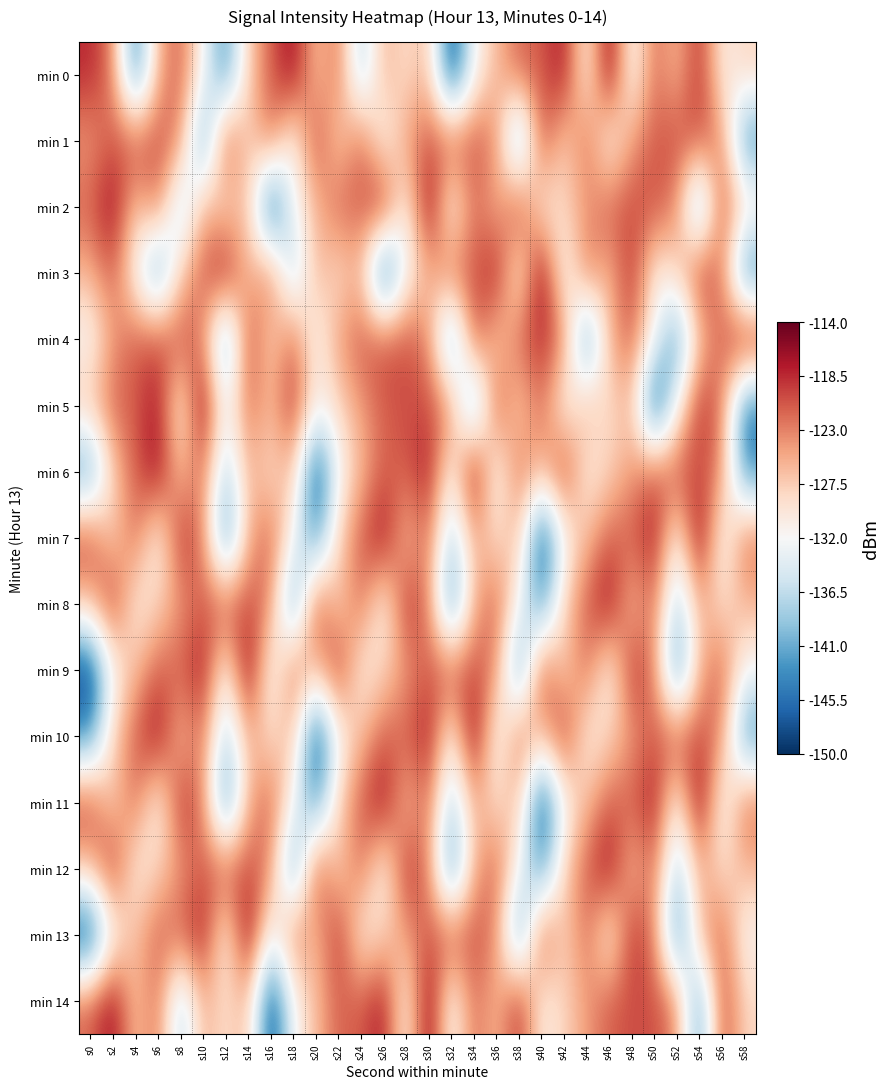

What is the spread (max minus min) of values at s32?

28.9